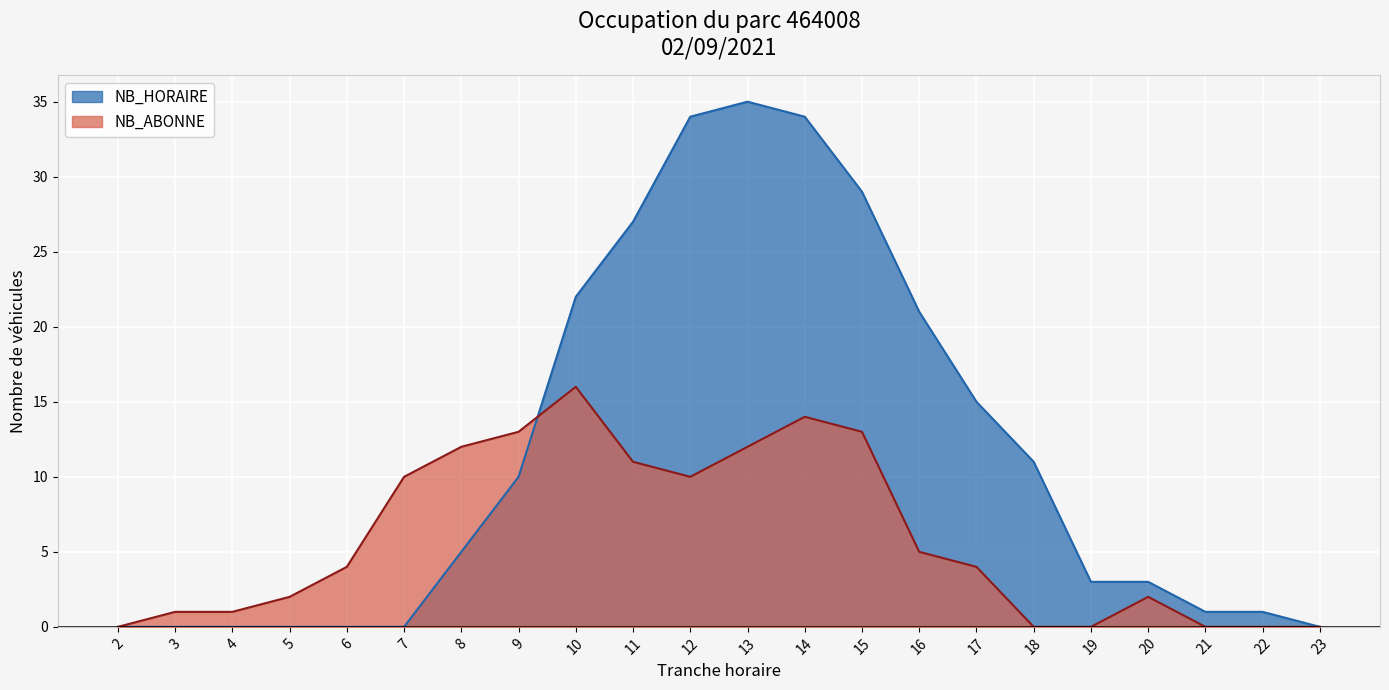

Does the chart display data point markers on the line(s)?

No